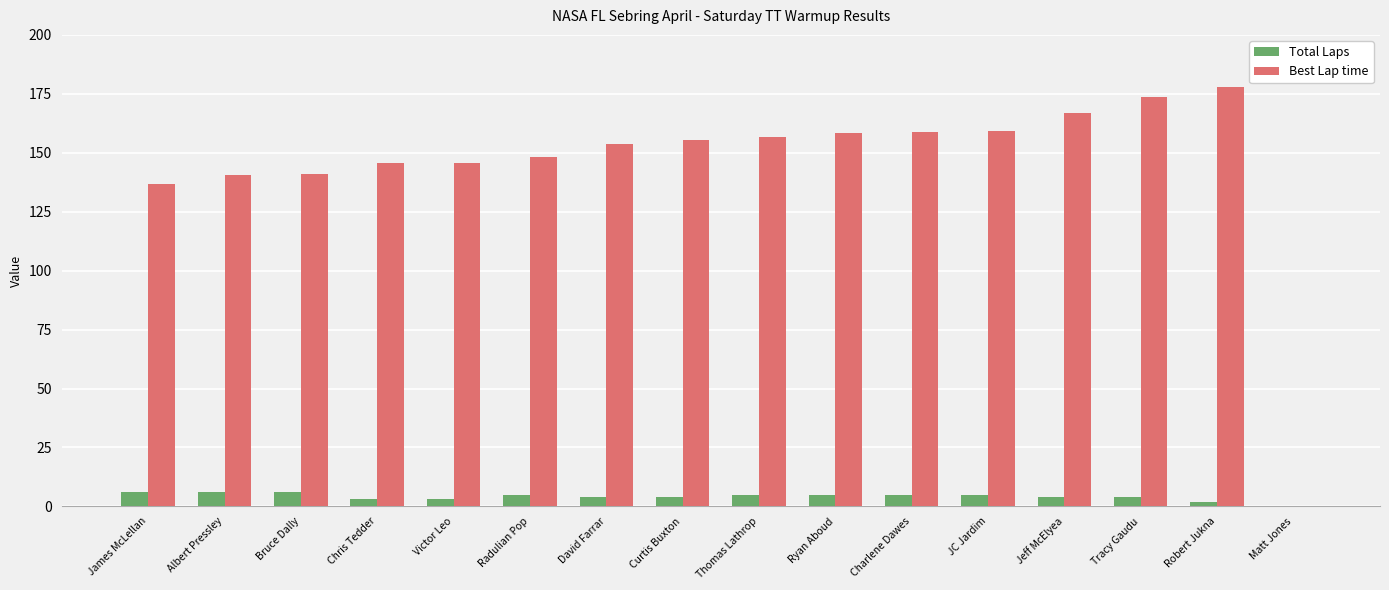

What is the maximum value for Best Lap time?

178.0